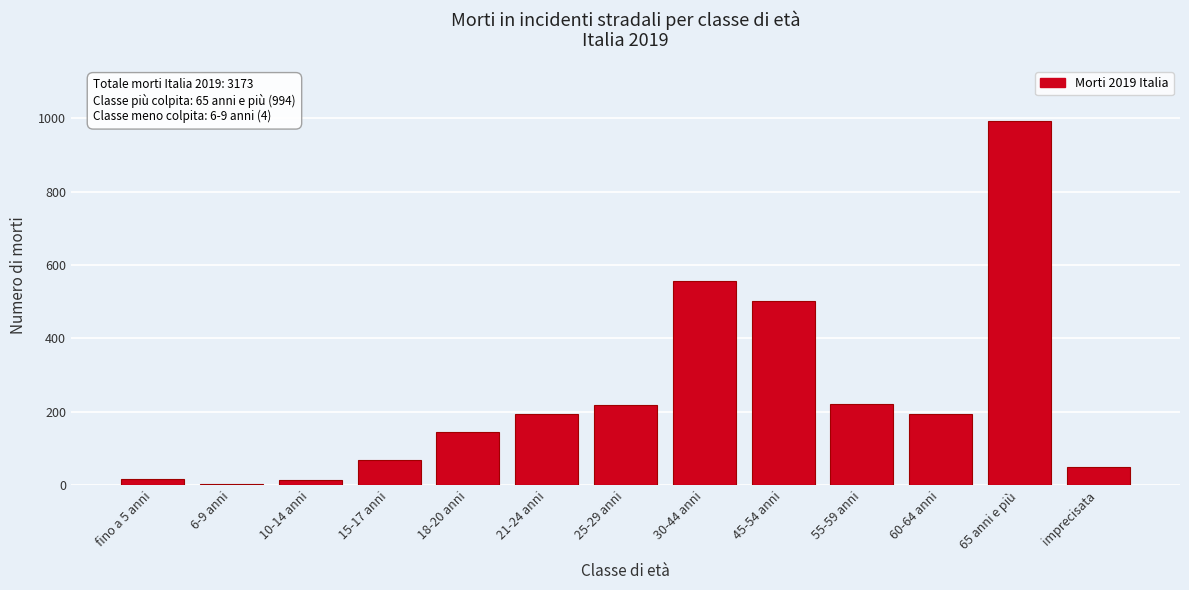

What is the maximum value shown in the chart?

994